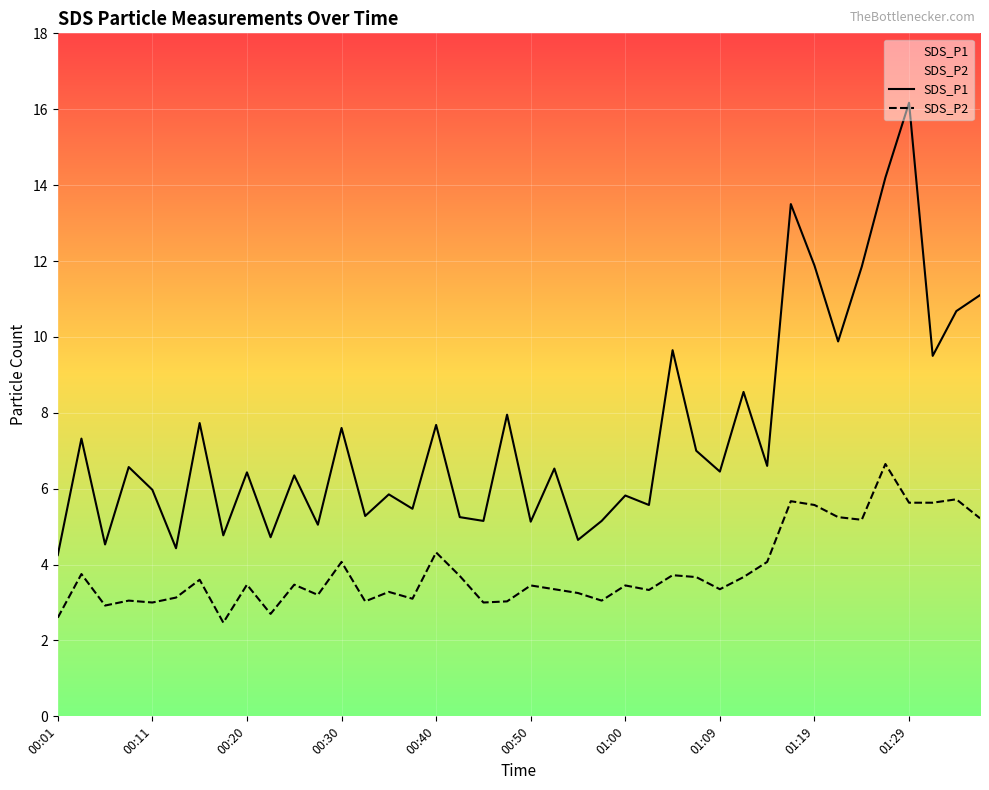

What is the lowest value of the SDS_P2 series?

2.5